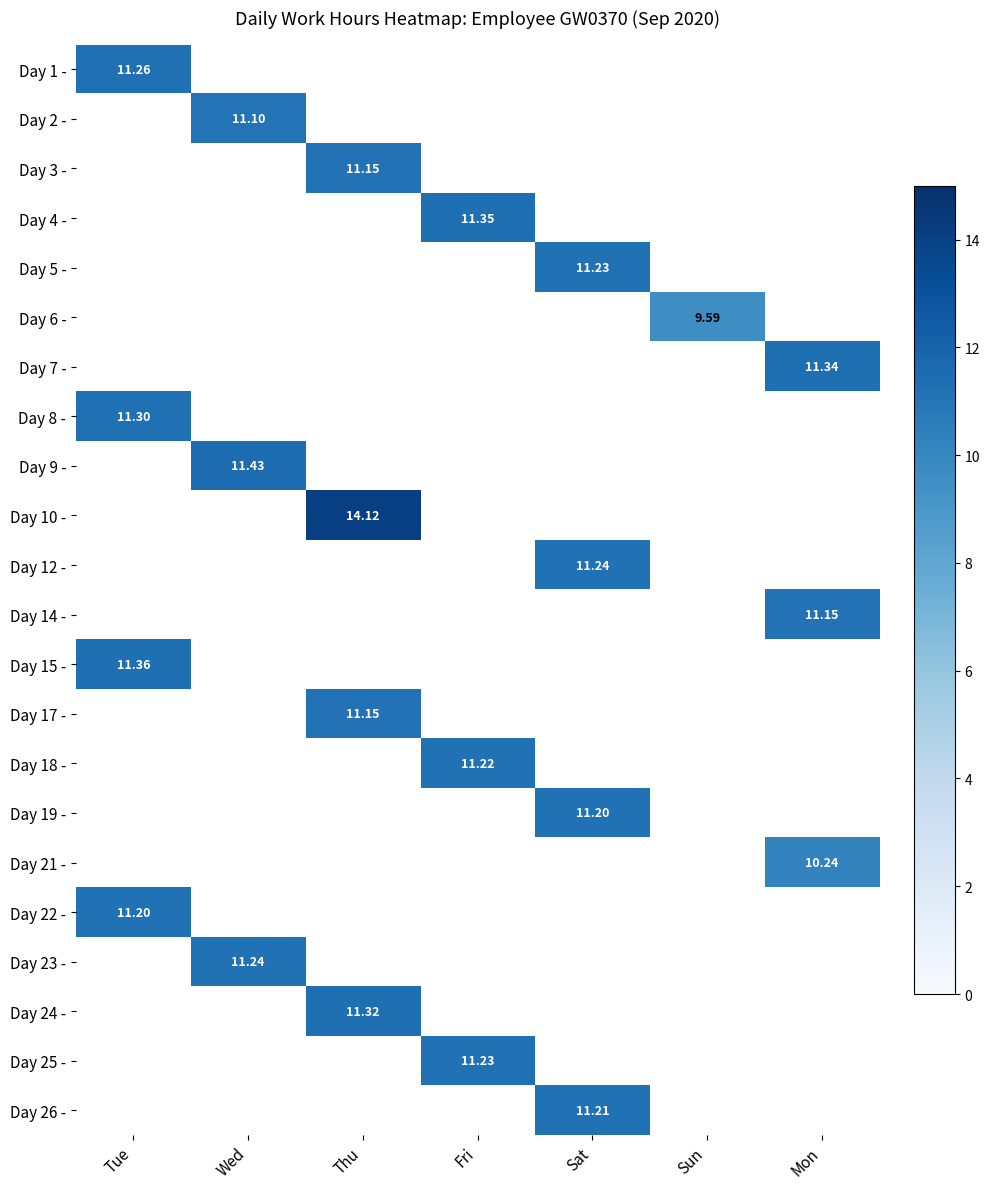

Is the value of Day 18 - at Tue greater than the value of Day 15 - at Fri?

No